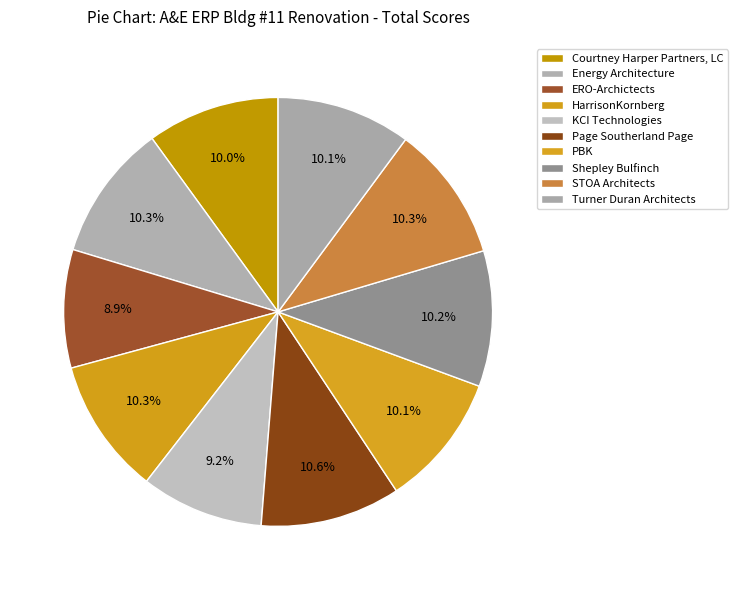

How many segments does this pie chart have?

10